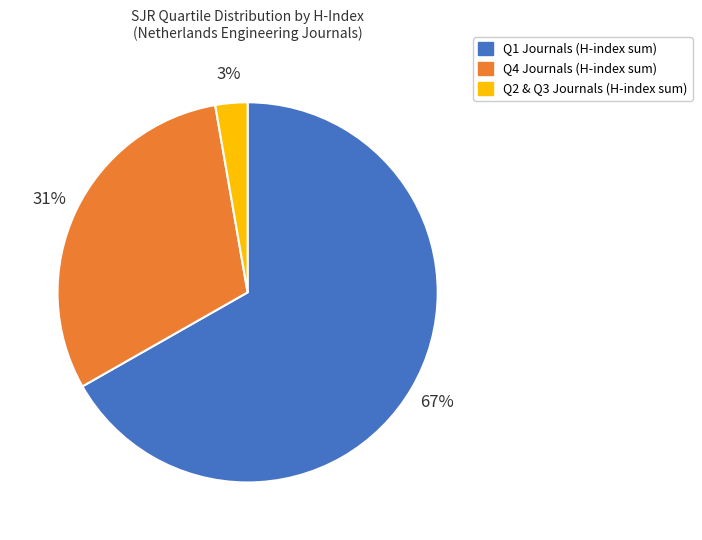

Is there a majority slice in this chart?

Yes